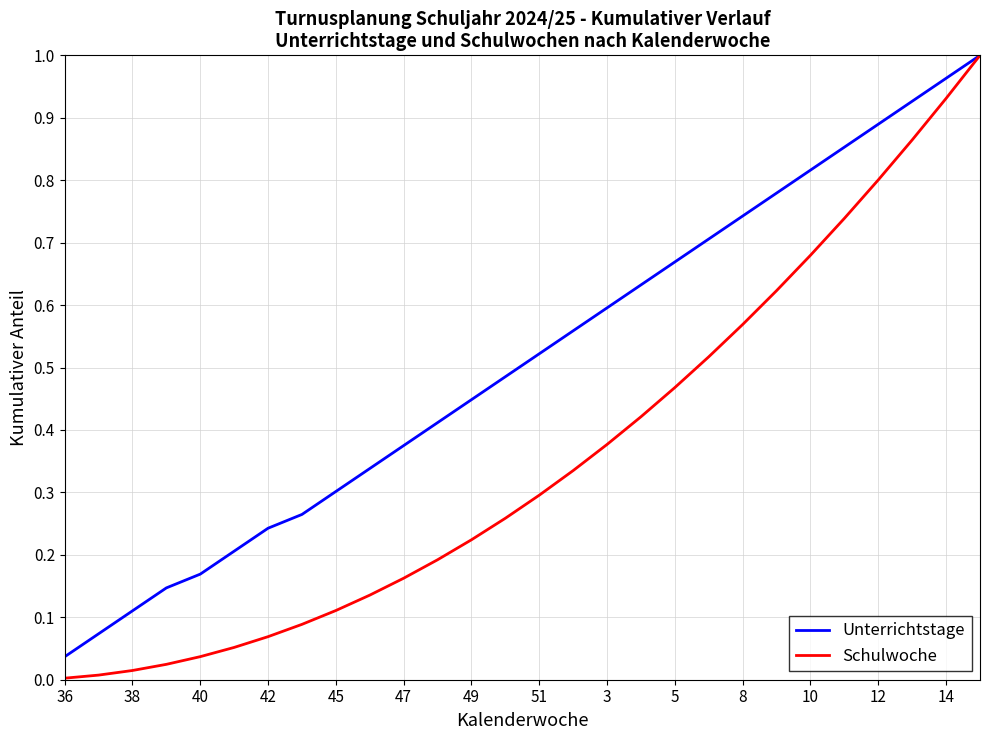

Which series has the largest range (max minus min)?

Schulwoche